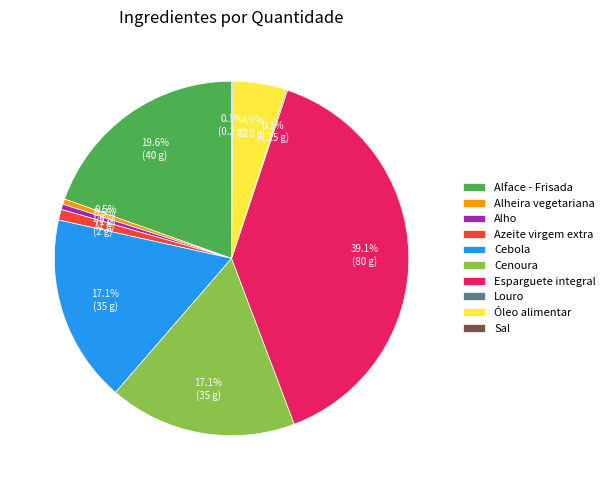

Combined, what portion of the pie is Cebola and Alho?

17.6%